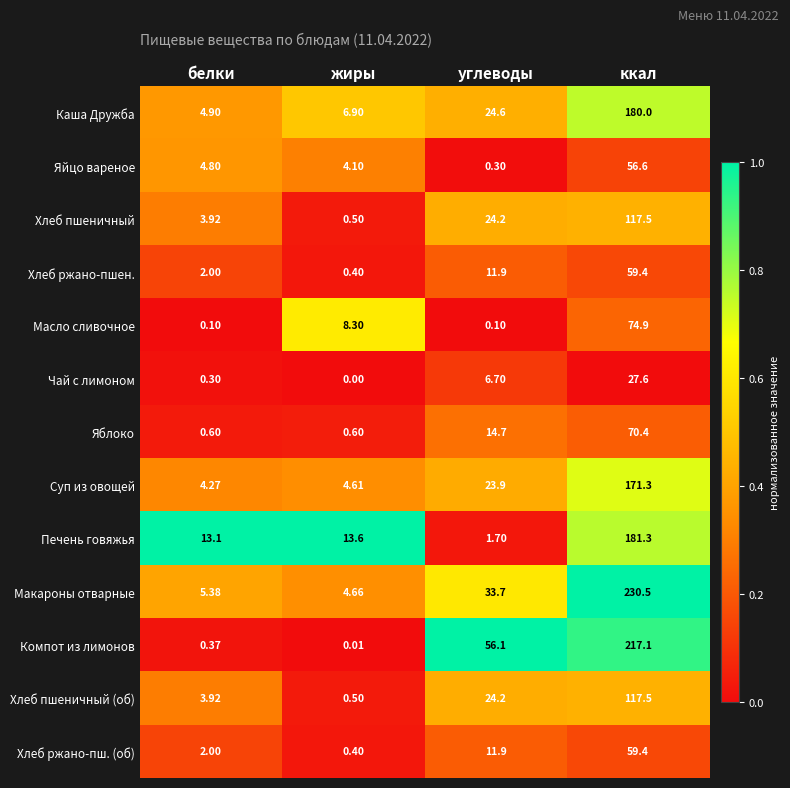

At which category is the sum across all series the highest?

ккал